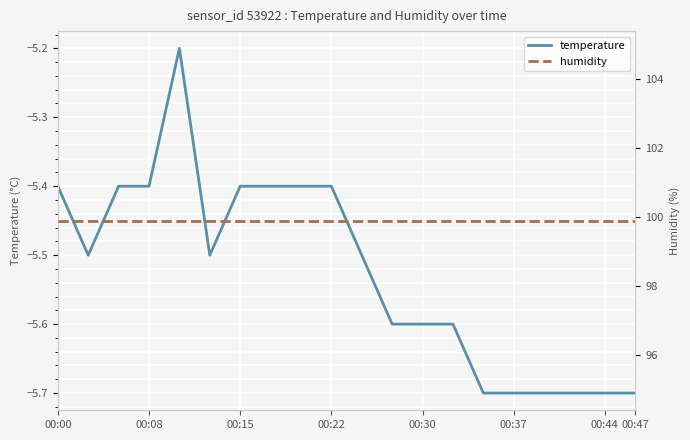

What are all the series names shown in the legend?

temperature, humidity